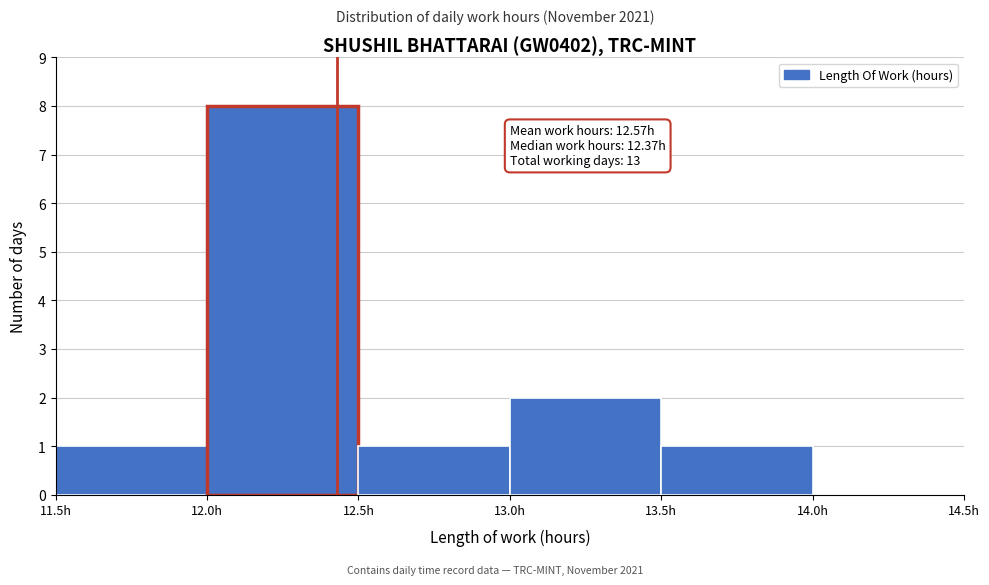

Over which range of the x-axis is the bar tallest?

12.0 to 12.5